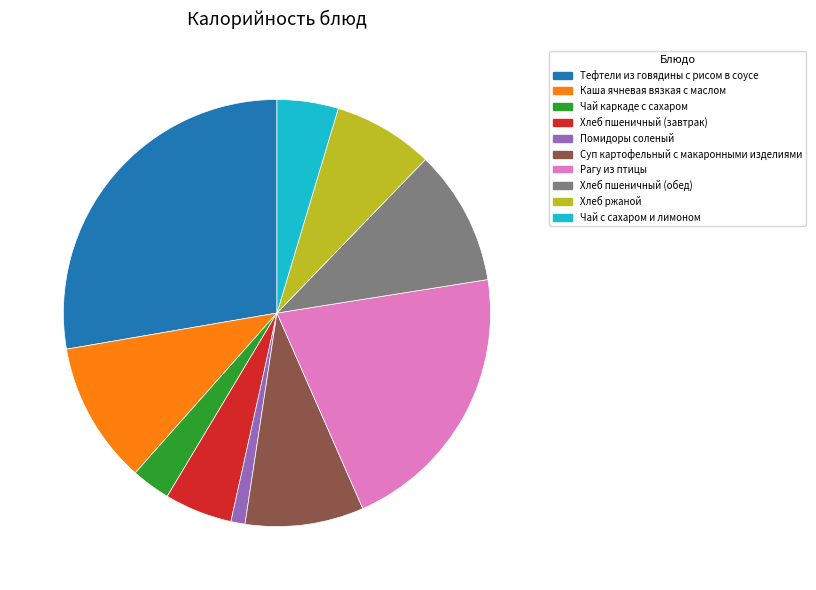

Between Чай каркаде с сахаром and Чай с сахаром и лимоном, which is larger?

Чай с сахаром и лимоном